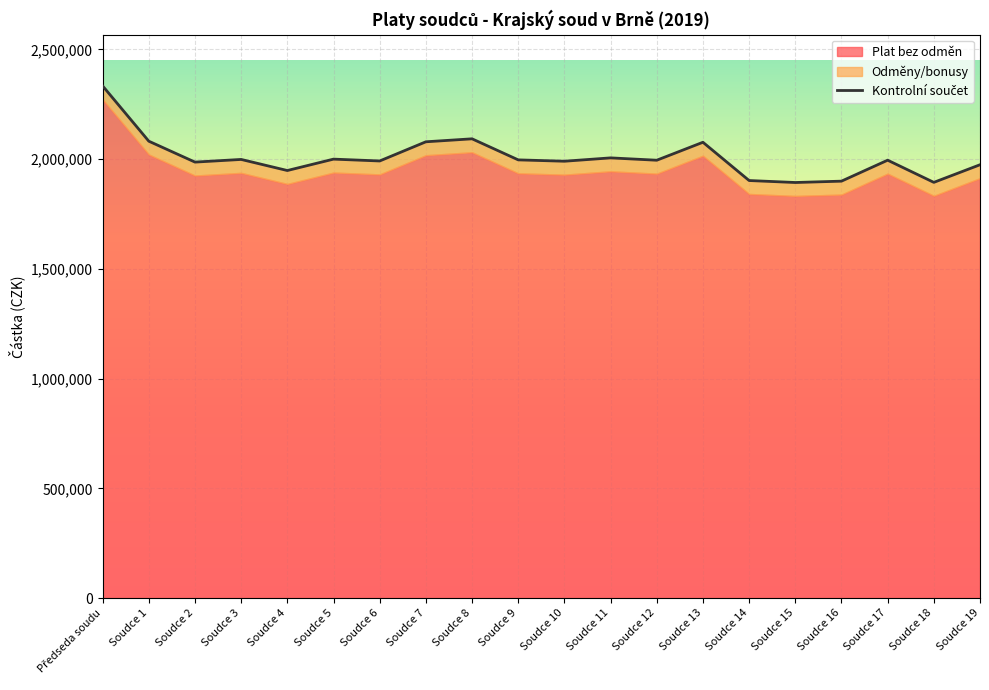

Is it true that the value at Soudce 3 is 859108?

False